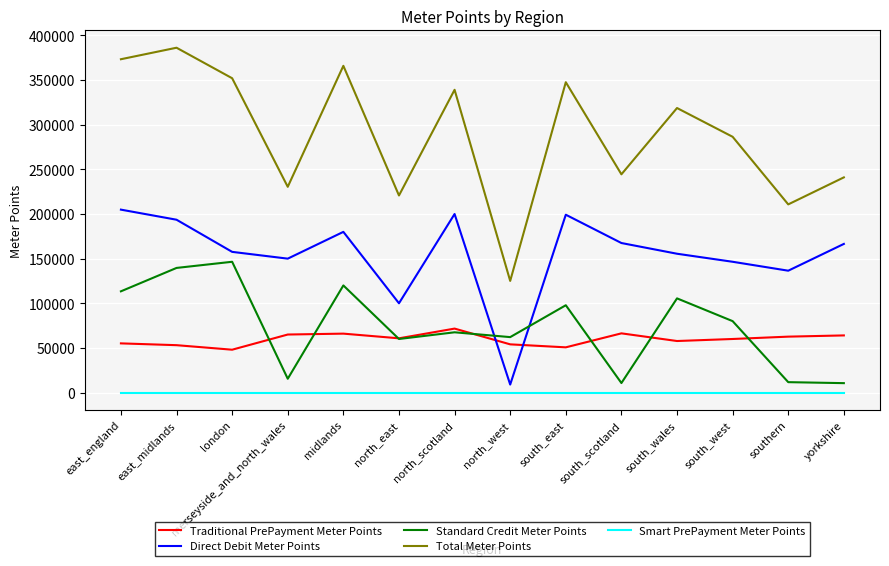

What is the sum of the Standard Credit Meter Points values at london and east_midlands?

286100